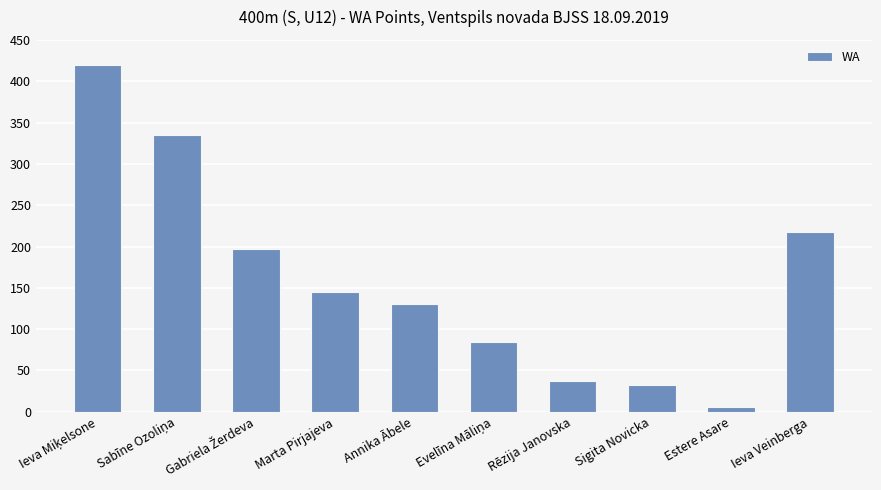

True or false: the data shows 33 at Sigita Novicka.

True